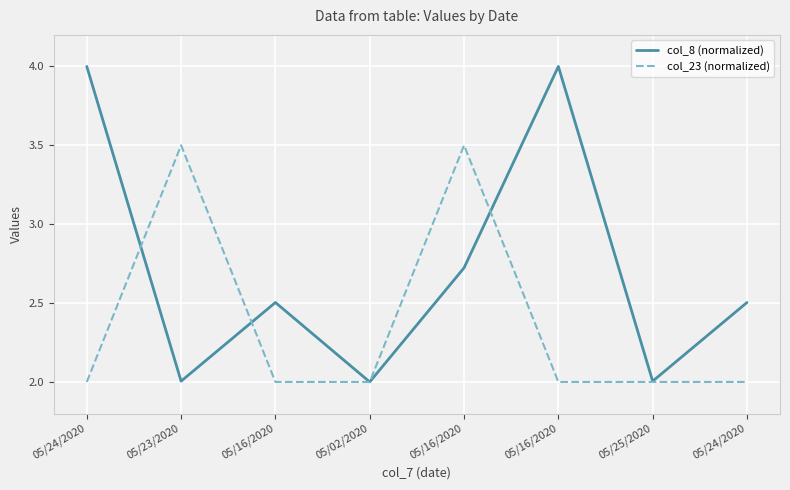

Rank the series by their maximum value, from lowest to highest.

col_23 (normalized), col_8 (normalized)